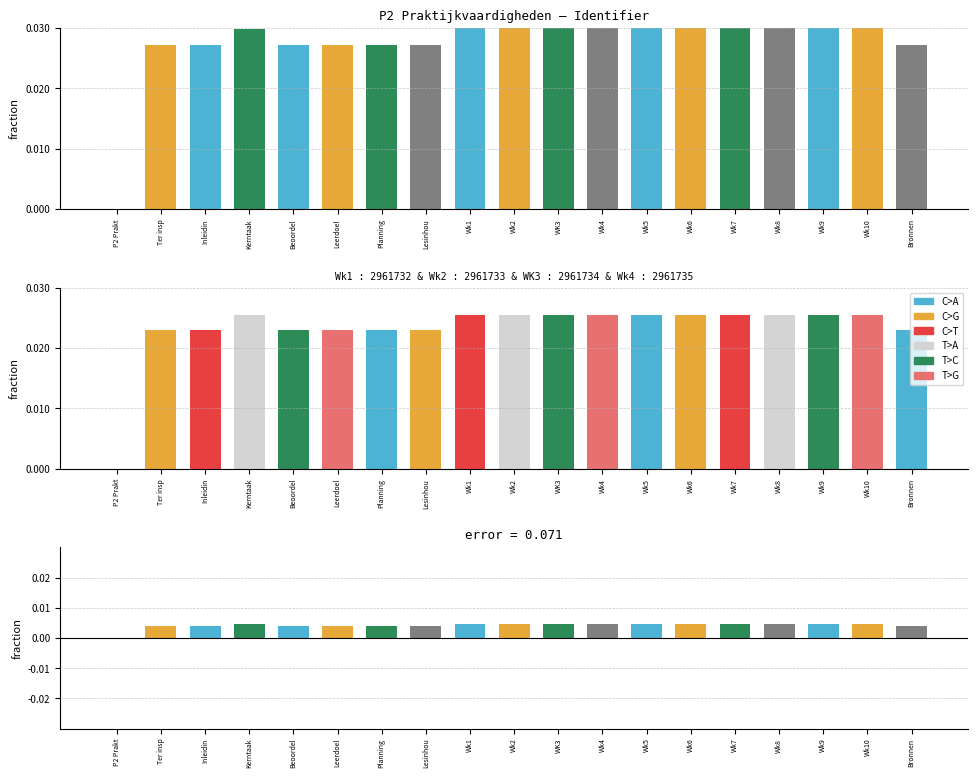

Where is the data nearest to the value 0?

P2 Prakt